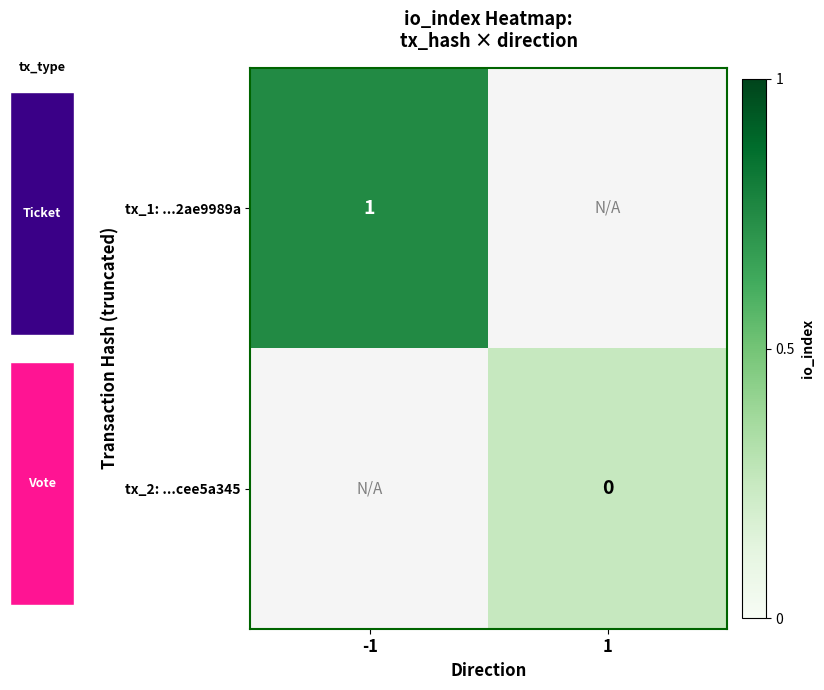

Rank the categories by tx_2: ...cee5a345 value from highest to lowest.

-1, 1